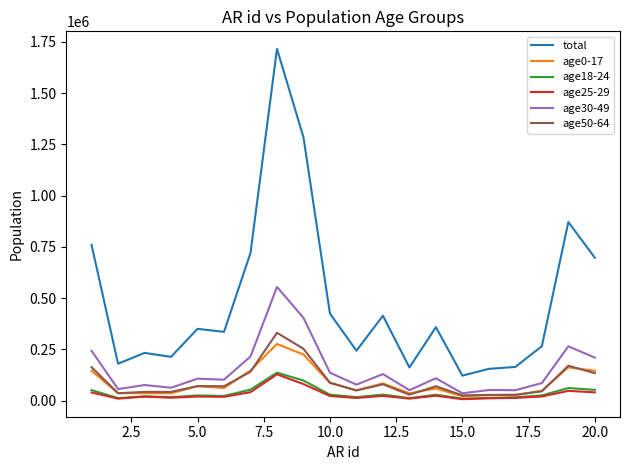

Which series has the widest spread of values?

total